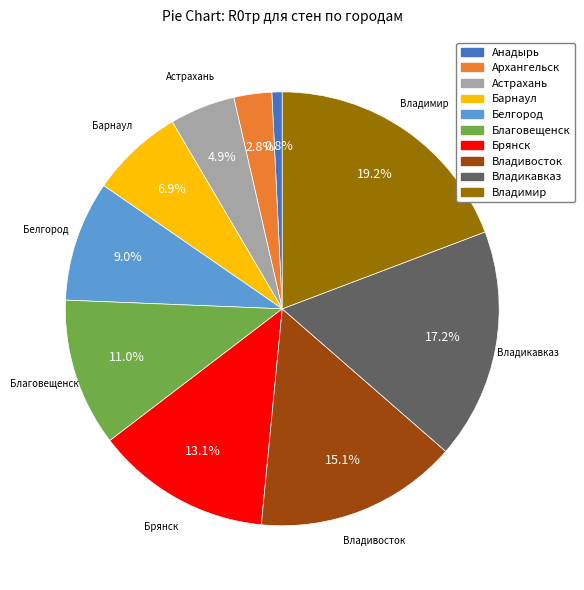

Rank the categories by value from highest to lowest.

Владимир, Владикавказ, Владивосток, Брянск, Благовещенск, Белгород, Барнаул, Астрахань, Архангельск, Анадырь